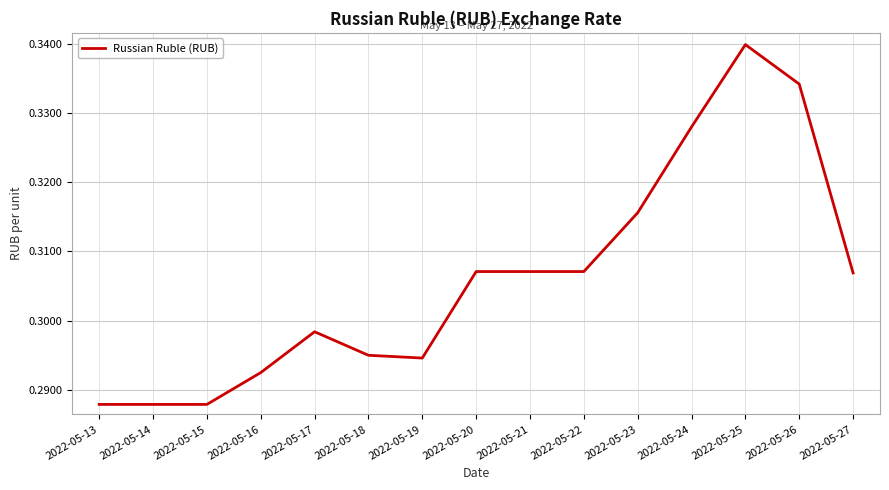

Is it true that the value at 2022-05-13 is 0.1?

False